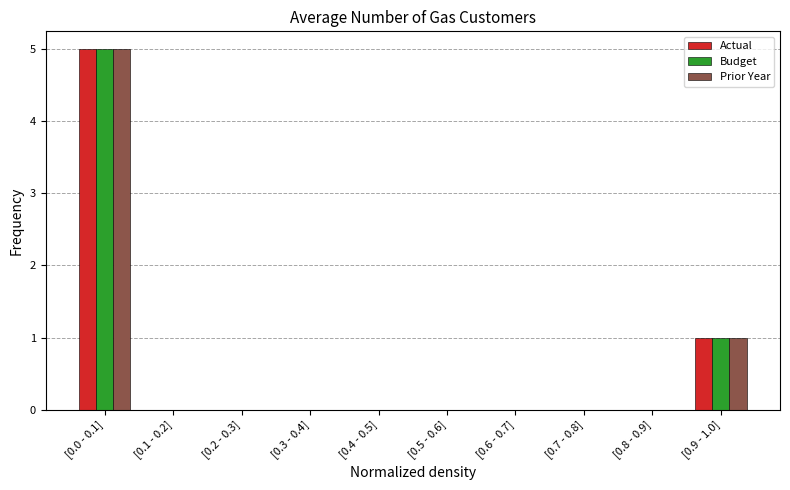

Reading left to right, what are all the values shown in this chart?

Actual: [0.0 - 0.1]=5	[0.1 - 0.2]=0	[0.2 - 0.3]=0	[0.3 - 0.4]=0	[0.4 - 0.5]=0	[0.5 - 0.6]=0	[0.6 - 0.7]=0	[0.7 - 0.8]=0	[0.8 - 0.9]=0	[0.9 - 1.0]=1
Budget: [0.0 - 0.1]=5	[0.1 - 0.2]=0	[0.2 - 0.3]=0	[0.3 - 0.4]=0	[0.4 - 0.5]=0	[0.5 - 0.6]=0	[0.6 - 0.7]=0	[0.7 - 0.8]=0	[0.8 - 0.9]=0	[0.9 - 1.0]=1
Prior Year: [0.0 - 0.1]=5	[0.1 - 0.2]=0	[0.2 - 0.3]=0	[0.3 - 0.4]=0	[0.4 - 0.5]=0	[0.5 - 0.6]=0	[0.6 - 0.7]=0	[0.7 - 0.8]=0	[0.8 - 0.9]=0	[0.9 - 1.0]=1